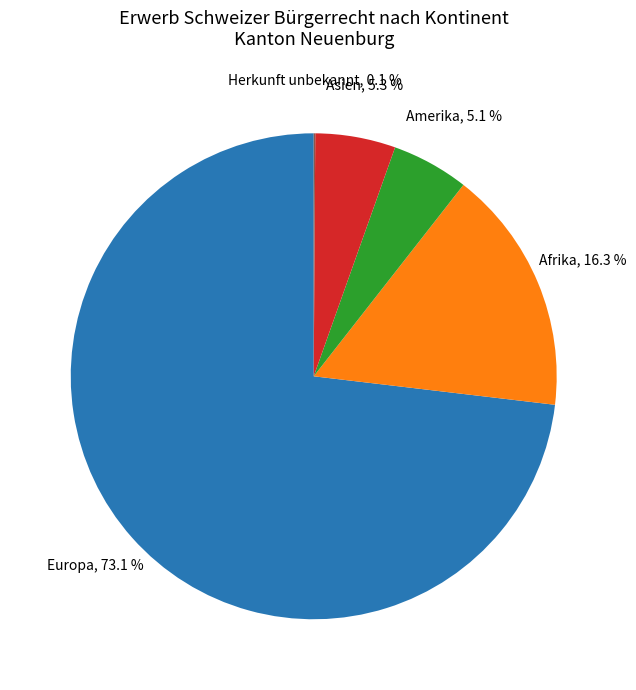

To the nearest percent, what percentage of the pie is Europa?

73%